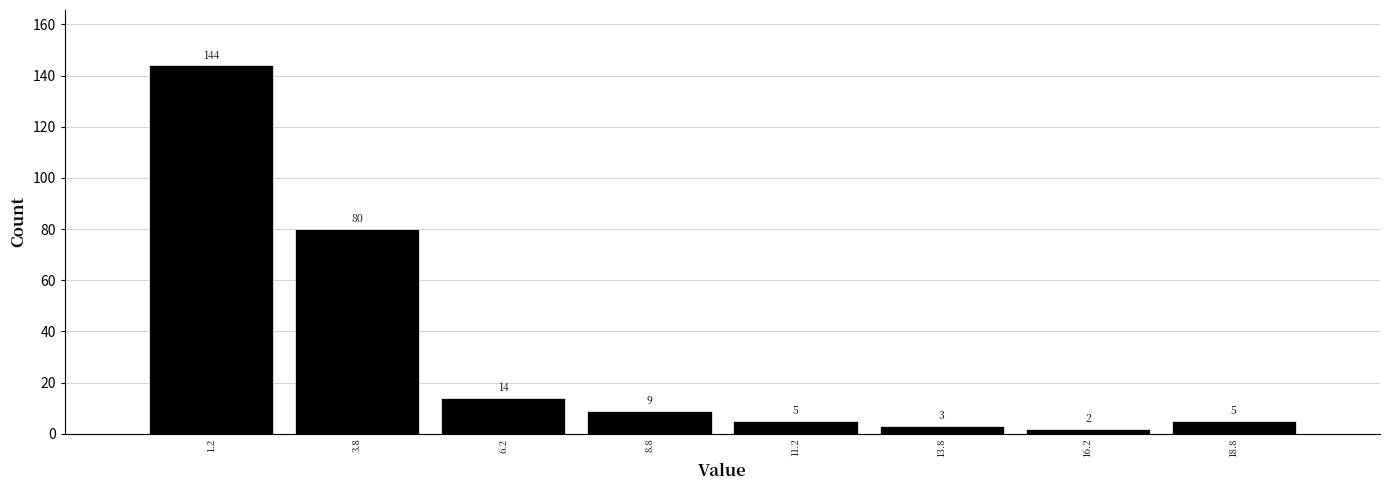

Reading left to right, transcribe this chart: for each bar, give the range it covers on the x-axis and its height.

0.0 to 2.5: 144
2.5 to 5.0: 80
5.0 to 7.5: 14
7.5 to 10.0: 9
10.0 to 12.5: 5
12.5 to 15.0: 3
15.0 to 17.5: 2
17.5 to 20.0: 5